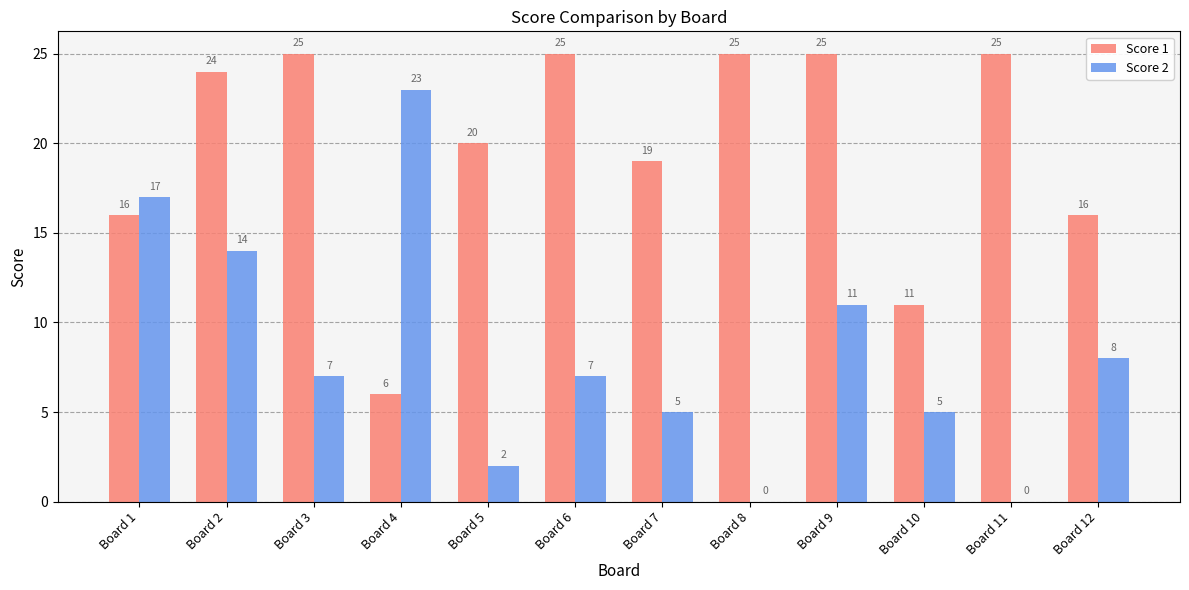

What is the highest value of the Score 2 series?

23